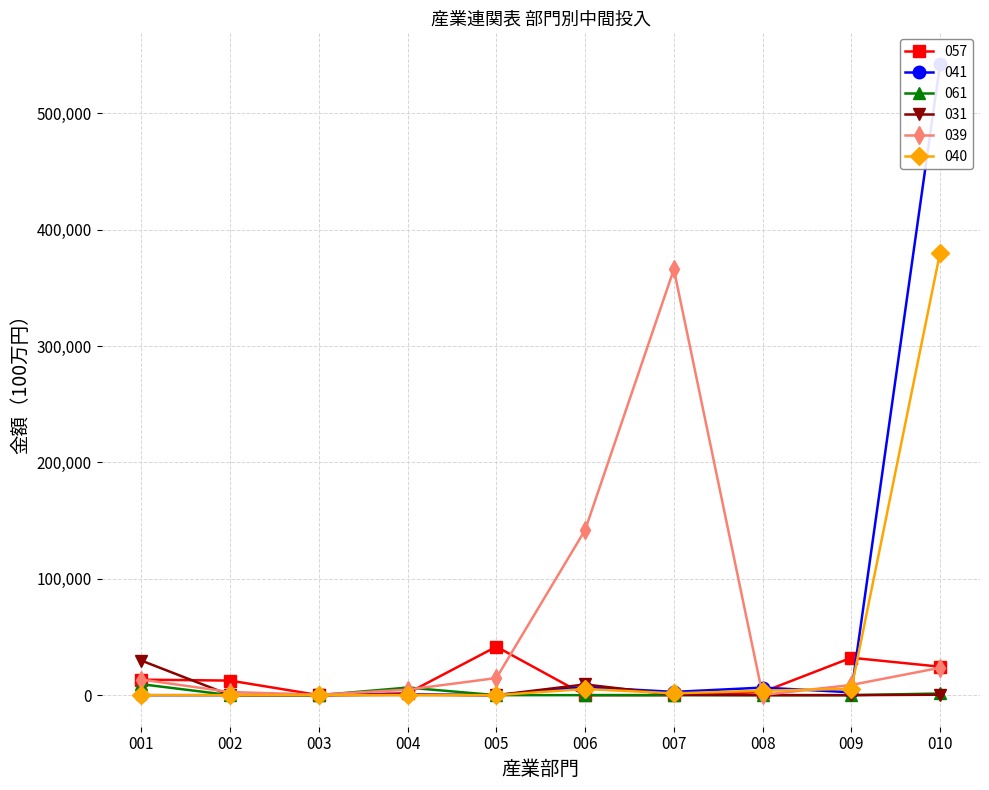

Which category has the lowest value across all series?

003